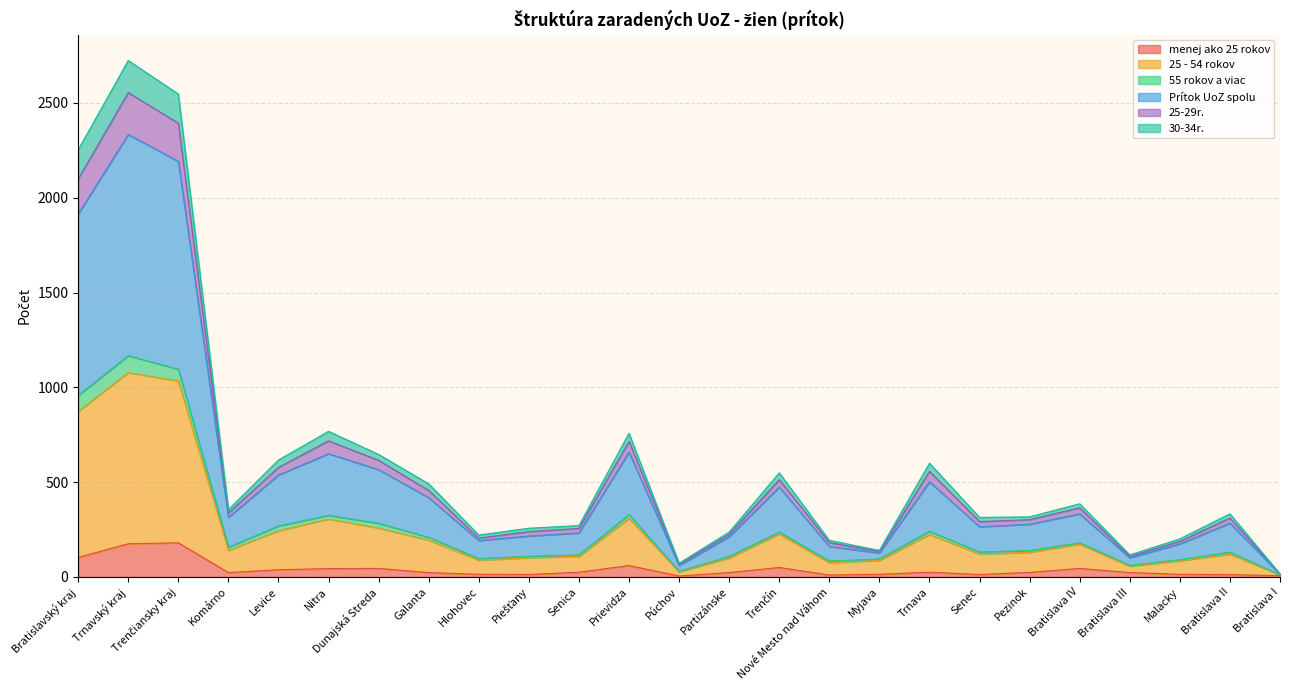

True or false: menej ako 25 rokov and 25-29r. cross at least once.

False